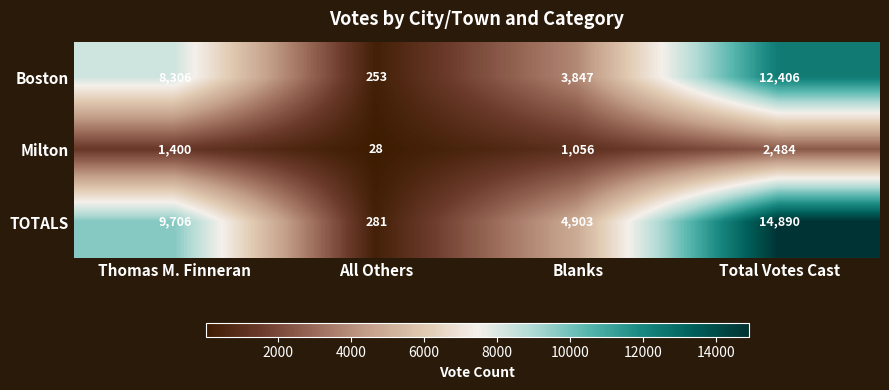

Count the TOTALS values in the range 4903 to 14890.

3